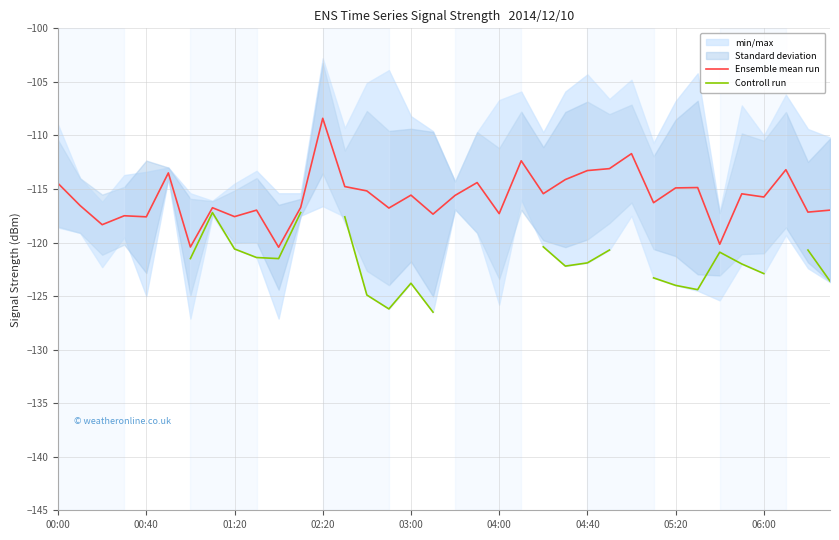

Is it true that Controll run equals -123.3 at 27?

True